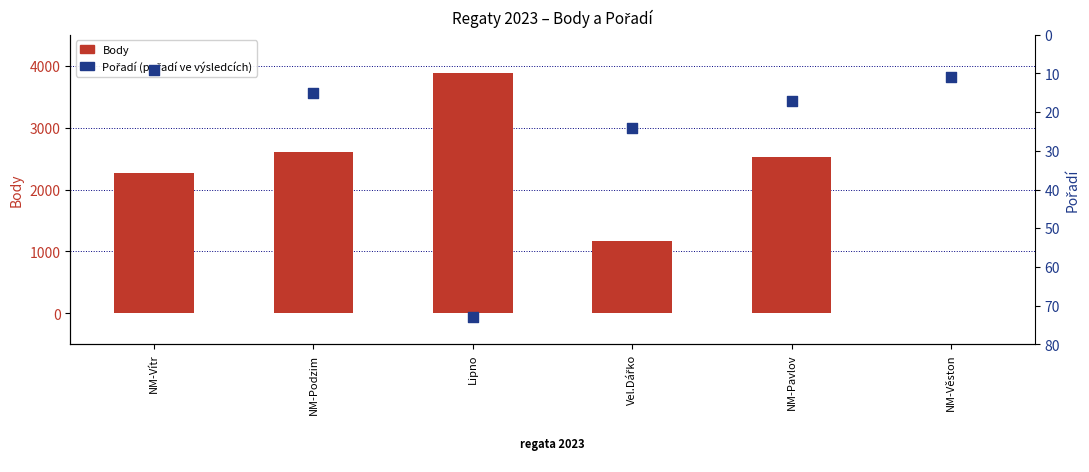

Which series has the largest total across all categories?

Body